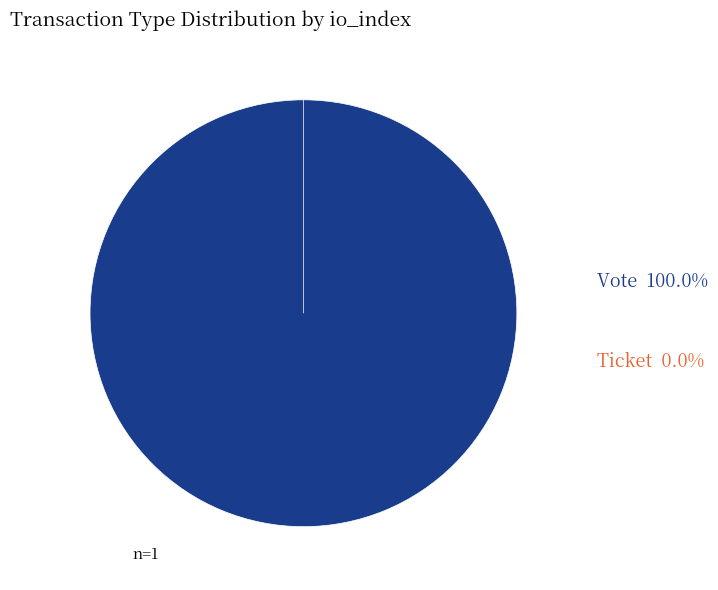

Does Ticket (io_index=0) account for over 50% of the chart?

No